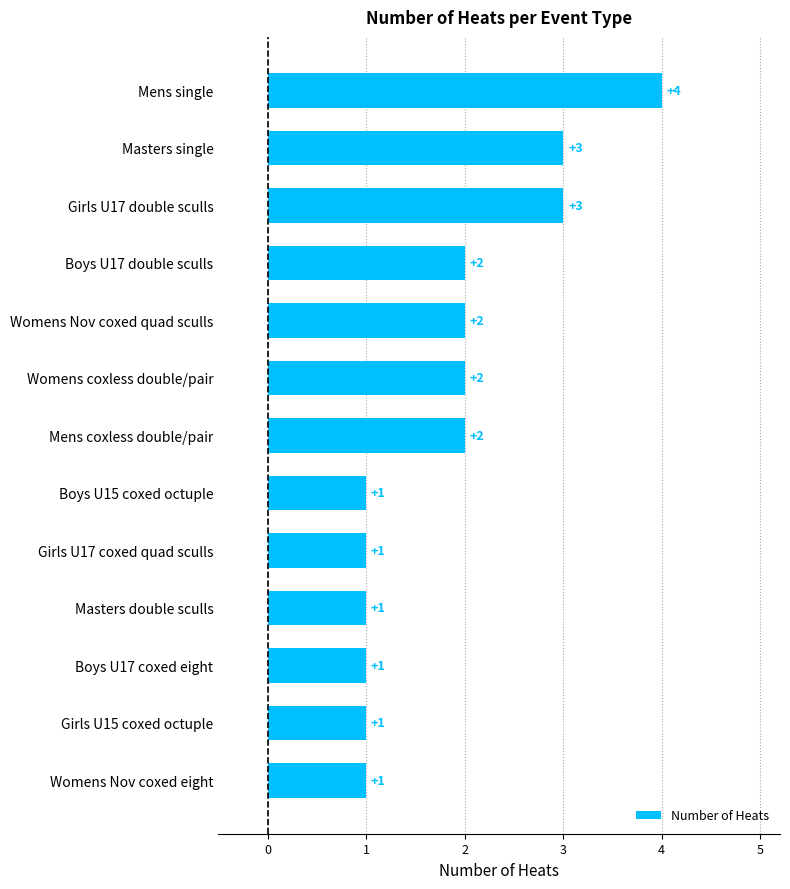

Does the chart contain any negative values?

No